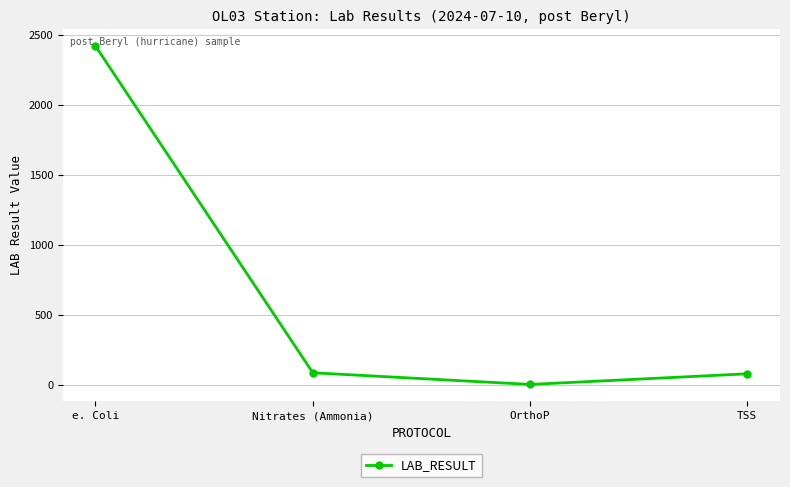

How many interior local valleys (lower than both neighbors) does the data have?

1